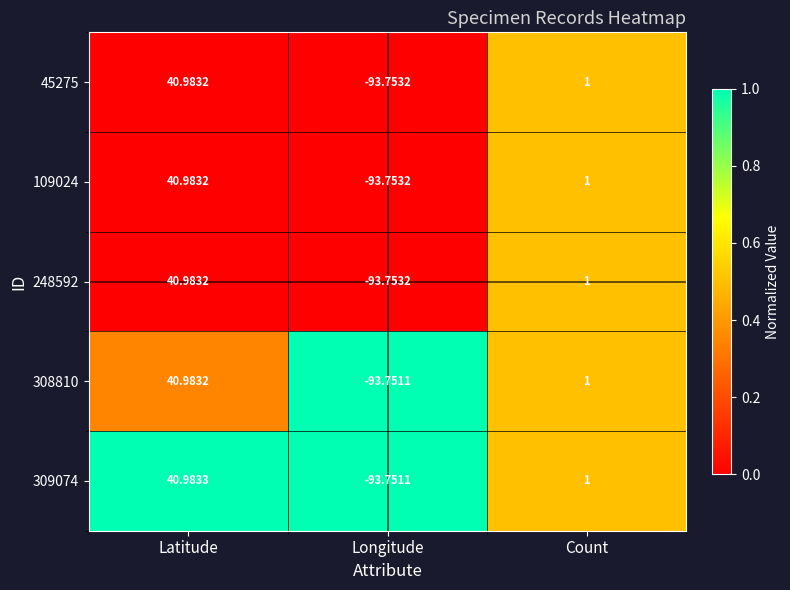

Which category has the lowest value across all series?

Longitude